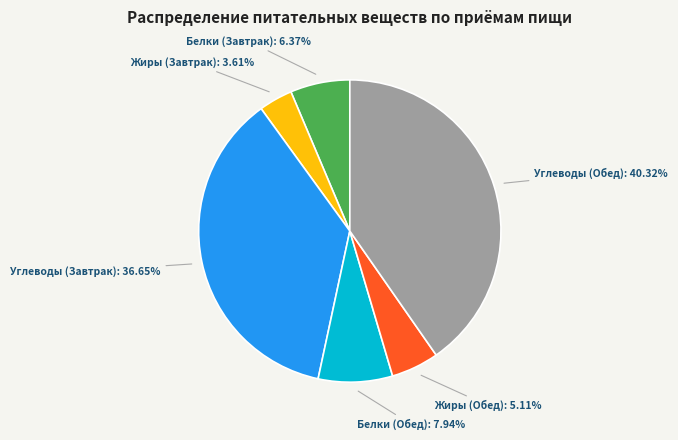

Is there any slice that represents more than half of the pie?

No